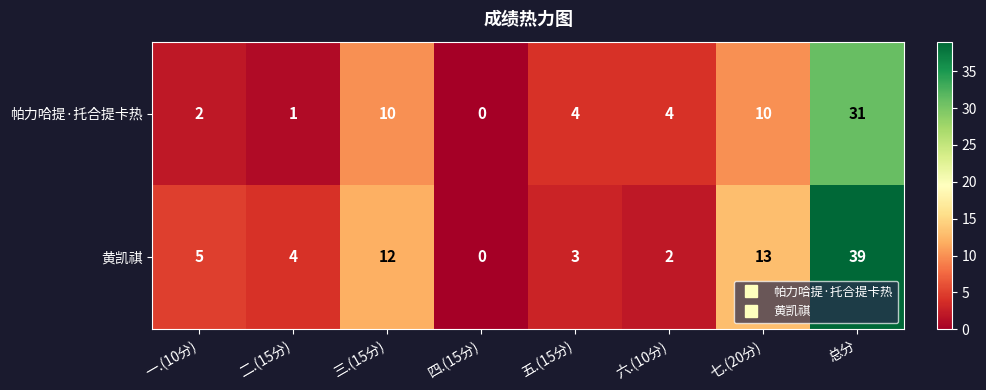

True or false: 帕力哈提·托合提卡热 has a value of 3 at 一.(10分).

False